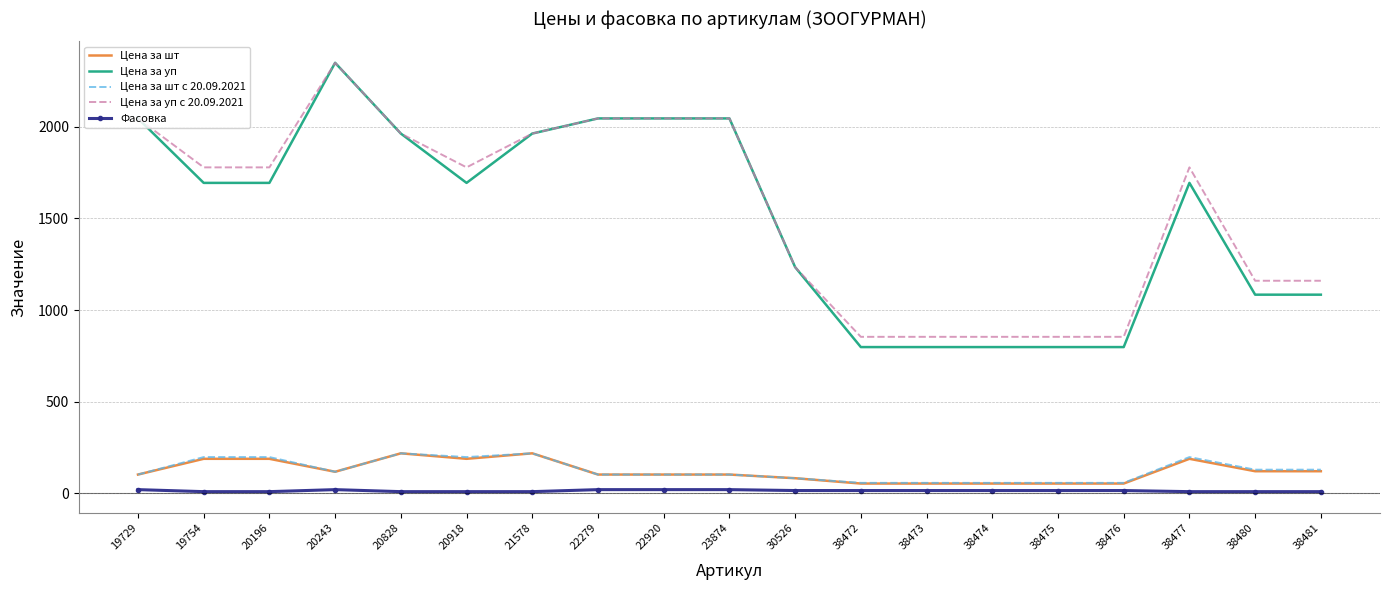

True or false: Фасовка and Цена за уп cross at least once.

False